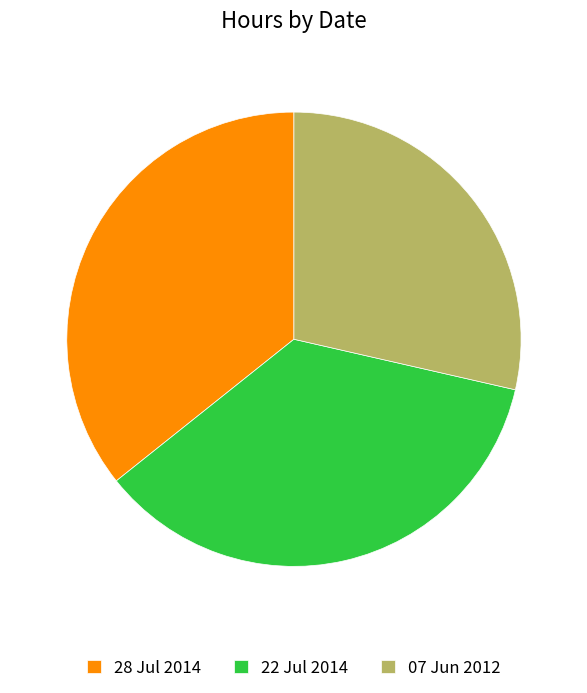

How many slices are in this pie chart?

3